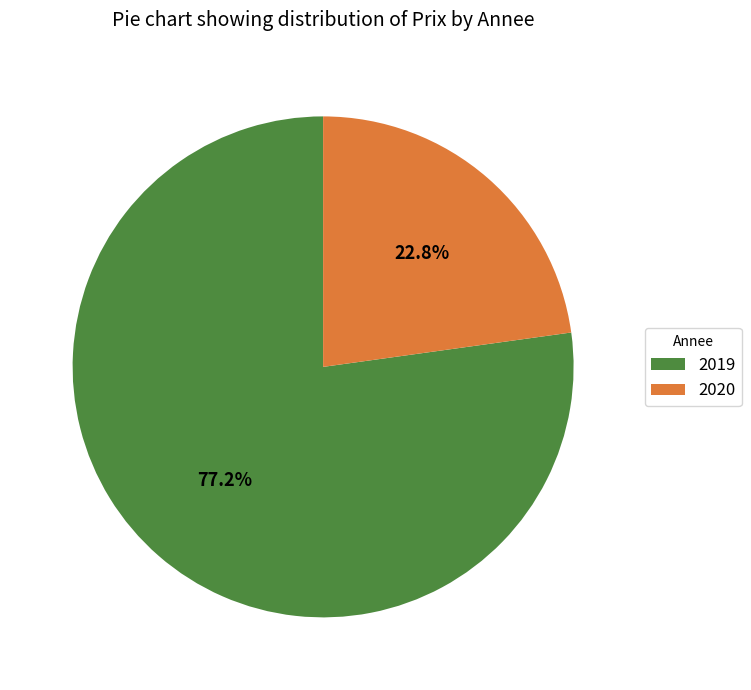

Does 2019 account for over 50% of the chart?

Yes